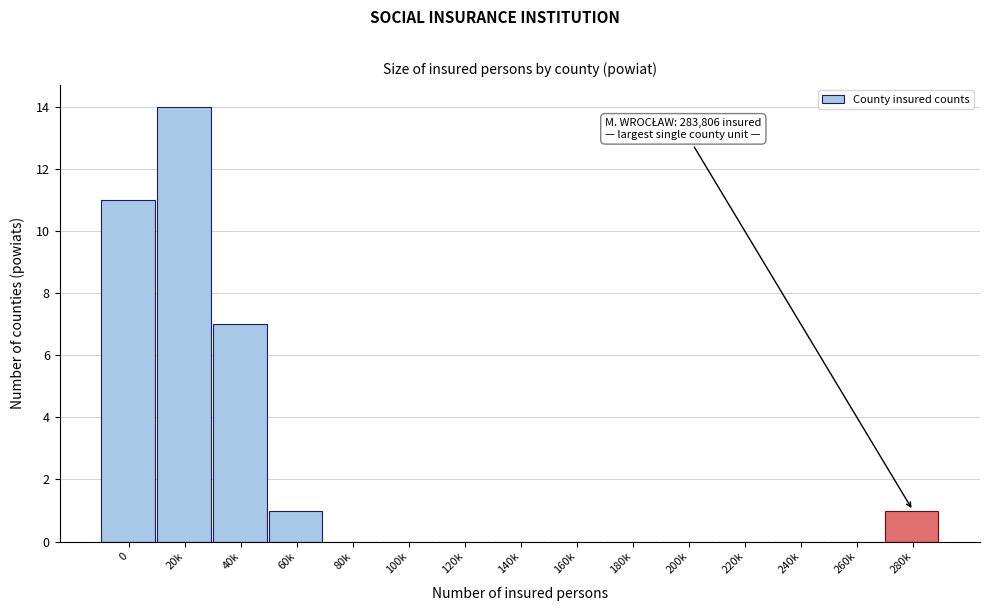

Reading right to left, list all the values displayed in this chart.

280k=1	260k=0	240k=0	220k=0	200k=0	180k=0	160k=0	140k=0	120k=0	100k=0	80k=0	60k=1	40k=7	20k=14	0=11